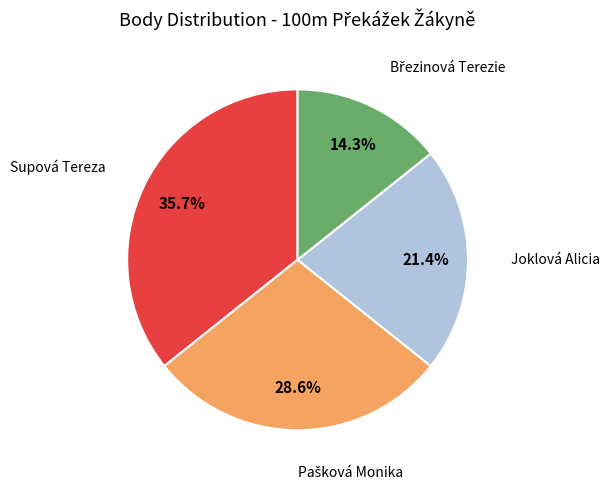

To the nearest percent, what is the difference between the largest and smallest slice percentages?

21%